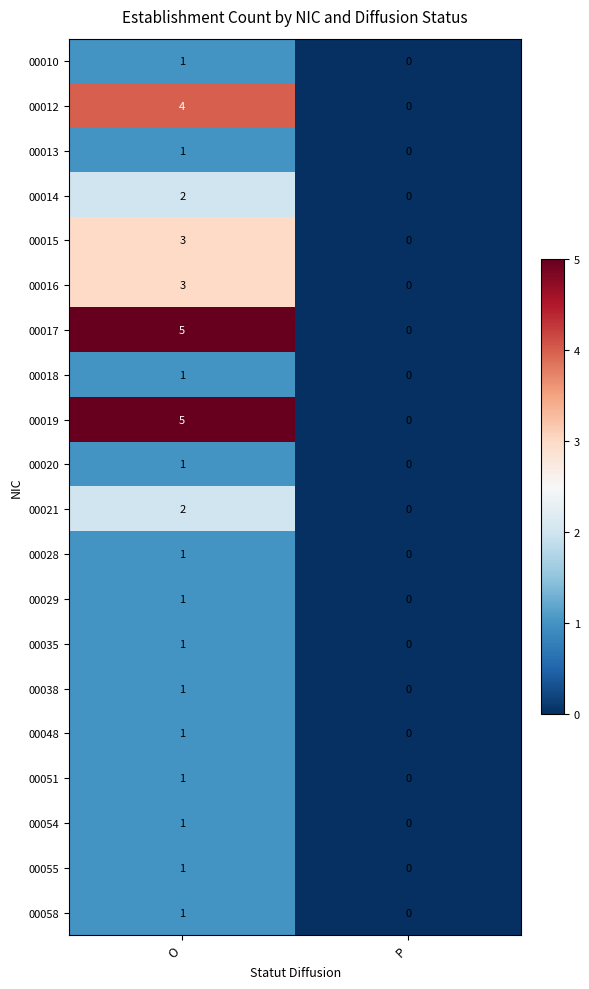

The 00015 series shows -1 at P. True or false?

False